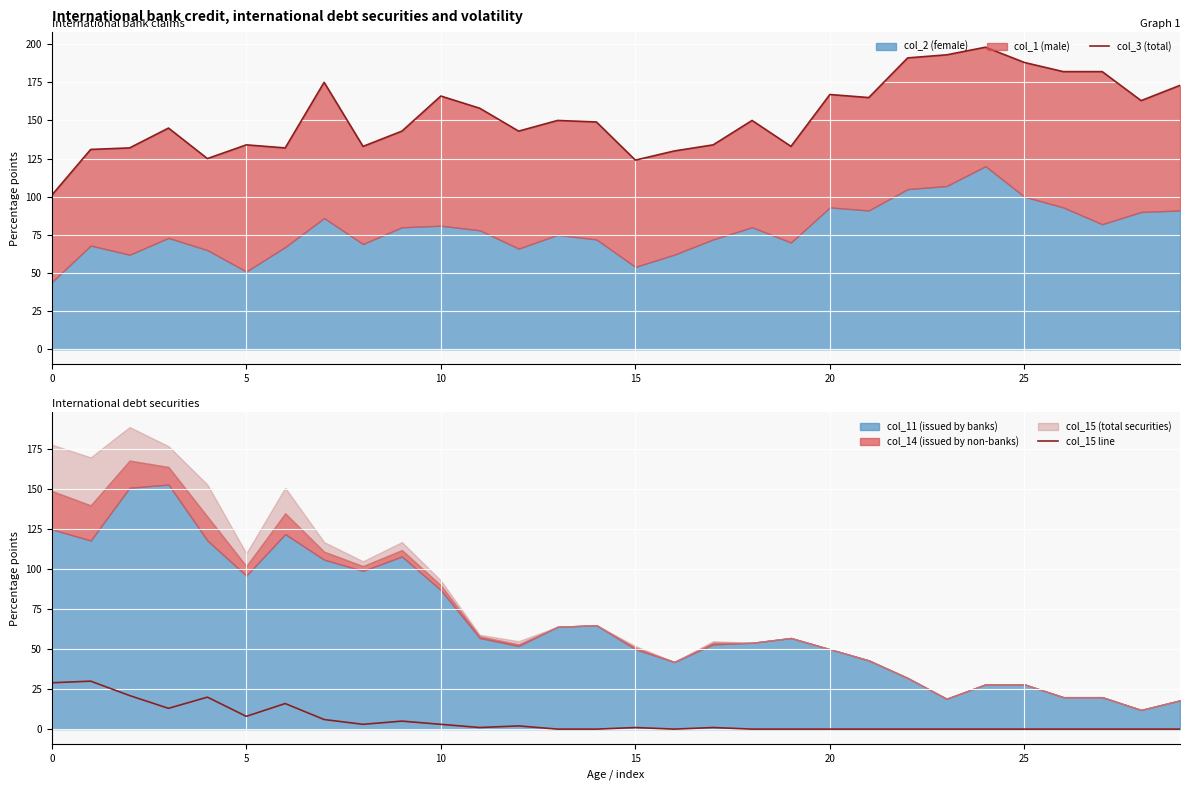

True or false: col_3 (total) and col_15 line cross at least once.

False